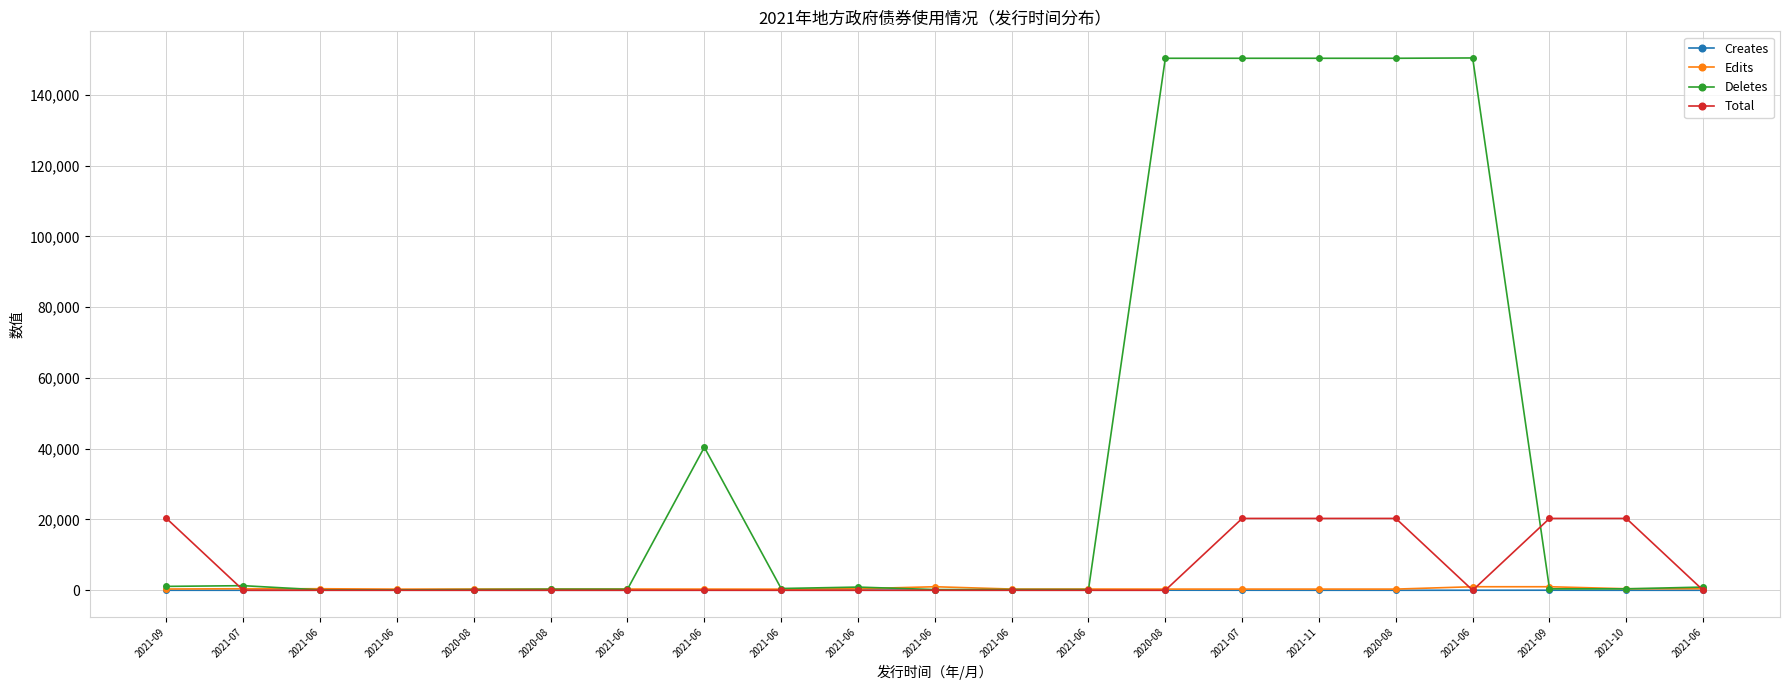

List the labels in order of Total value, largest first.

2021-09, 2021-07, 2021-11, 2020-08, 2021-09, 2021-10, 2021-07, 2021-06, 2021-06, 2020-08, 2020-08, 2021-06, 2021-06, 2021-06, 2021-06, 2021-06, 2021-06, 2021-06, 2020-08, 2021-06, 2021-06